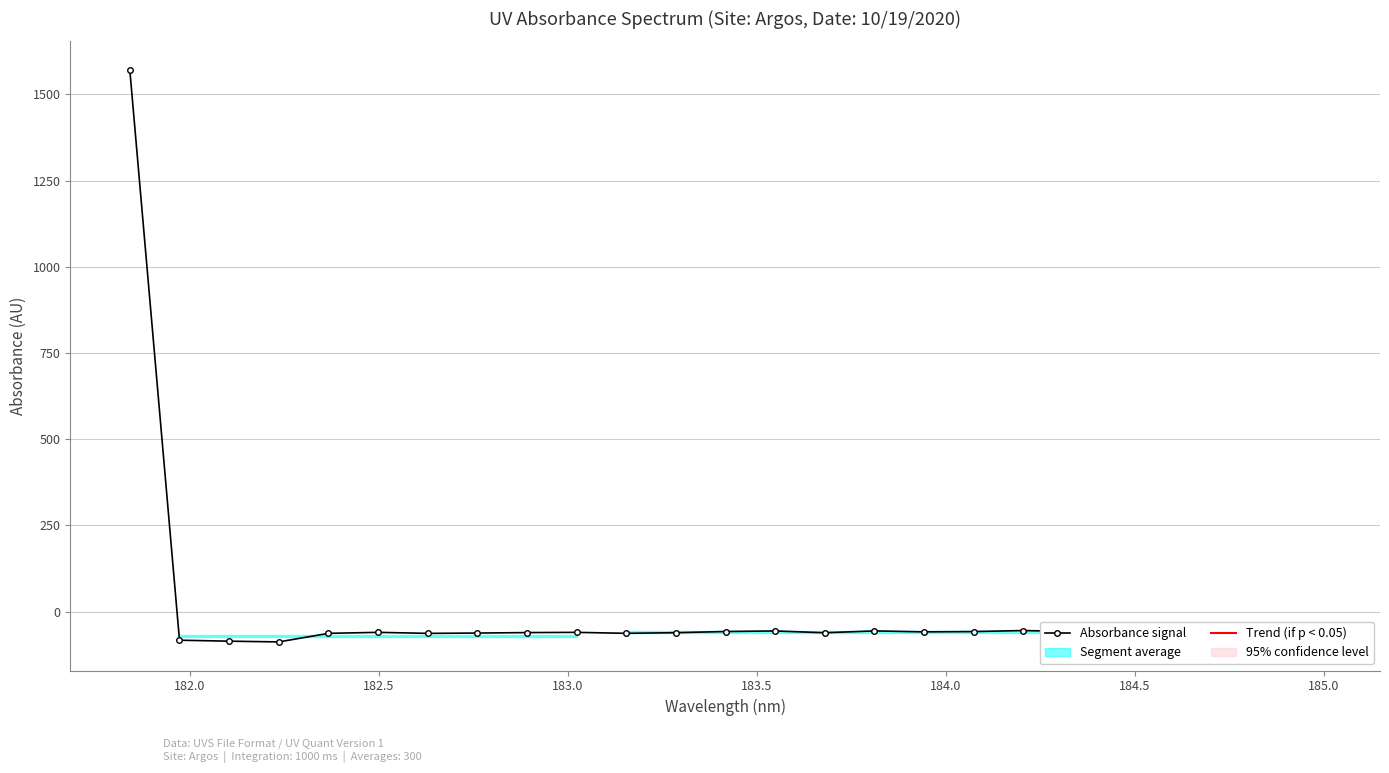

What is the average value?

3.4